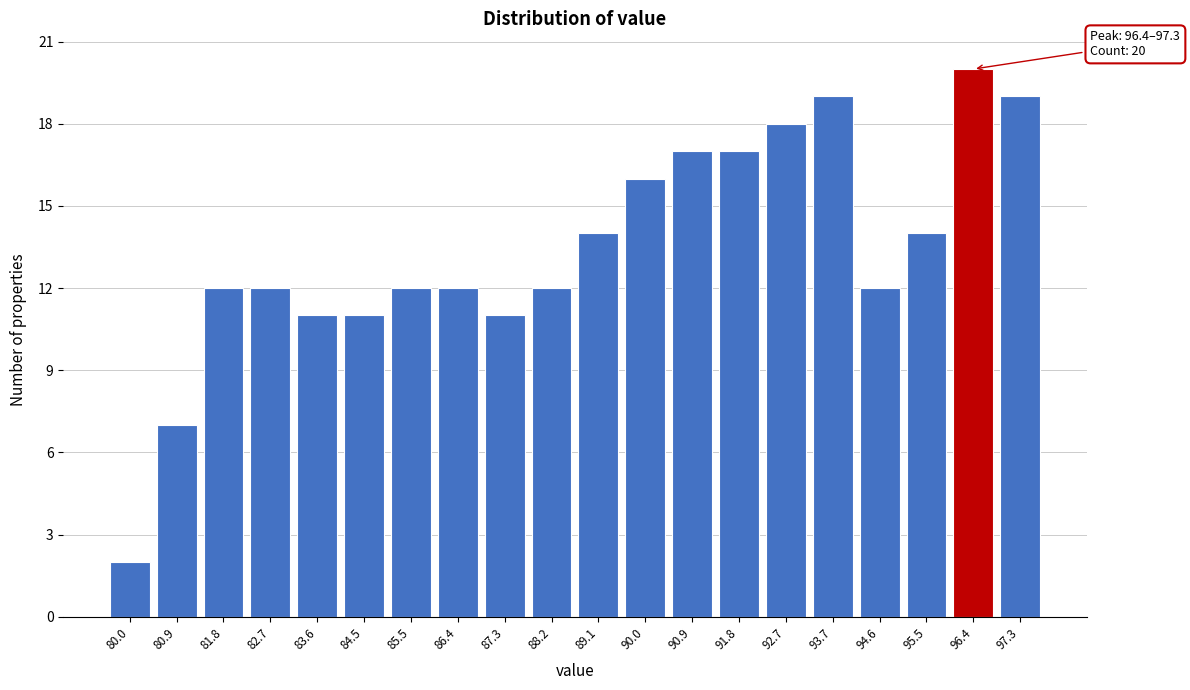

Reading left to right, transcribe all the data shown in this chart.

80.0=2	80.9=7	81.8=12	82.7=12	83.6=11	84.5=11	85.5=12	86.4=12	87.3=11	88.2=12	89.1=14	90.0=16	90.9=17	91.8=17	92.7=18	93.7=19	94.6=12	95.5=14	96.4=20	97.3=19